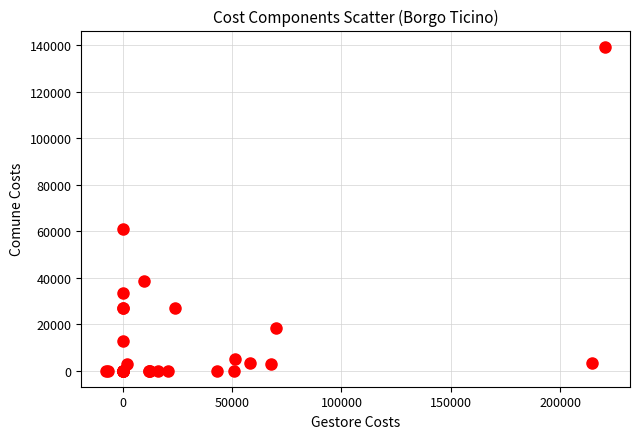

What Y value in the scatter plot is closest to 69717?

60821.1